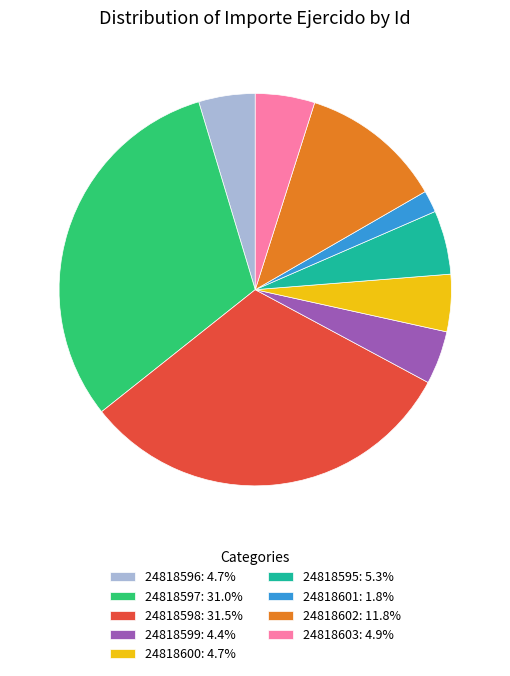

Does 24818597 account for over 50% of the chart?

No